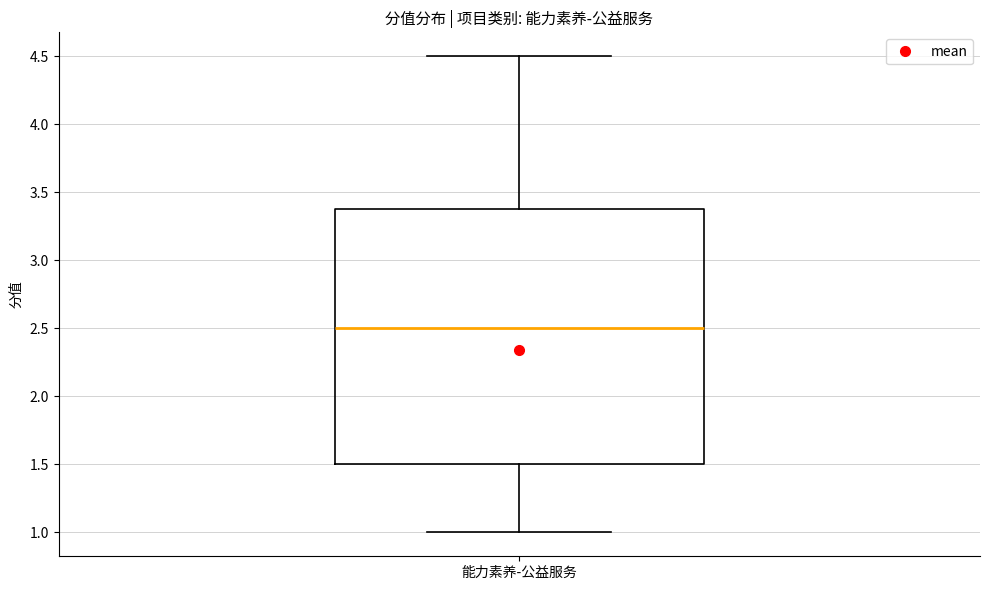

Read this box plot against the y-axis: the position of the median line, the range covered by the box, and the ends of both whiskers. The values are not printed on the chart, so give them approximately, as read against the axis.

median 2.5, box 1.5 to 3.4, whiskers 1.0 to 4.5